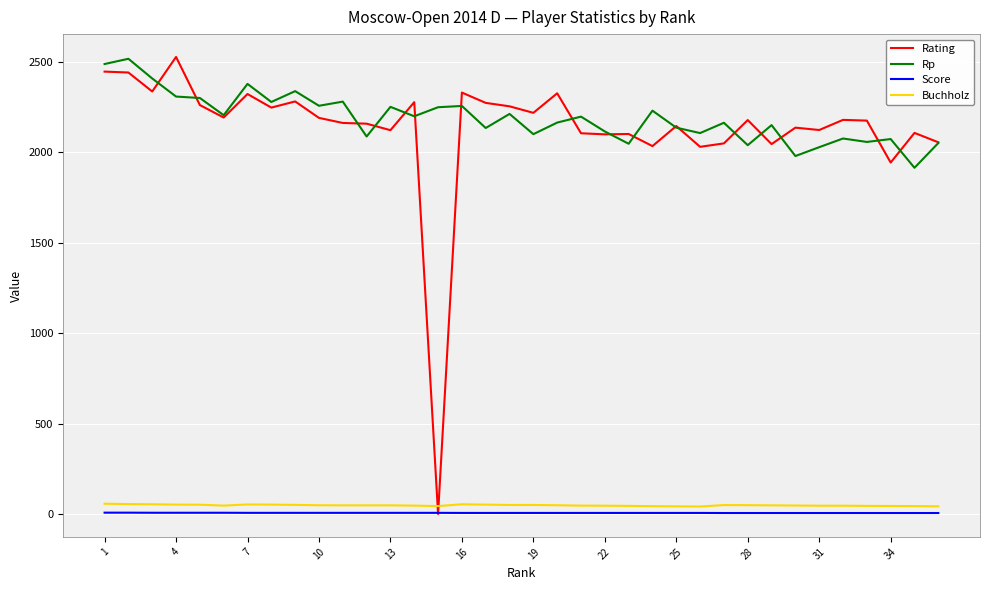

True or false: Rp and Score intersect in this chart.

False